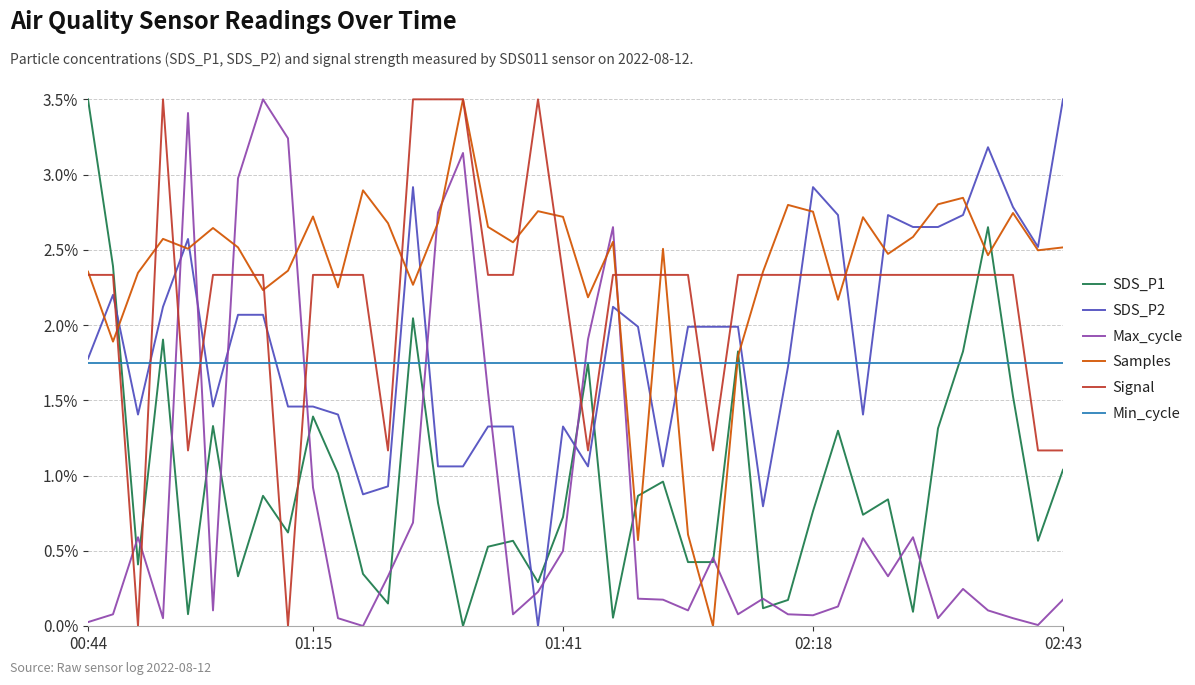

Does the chart display data point markers on the line(s)?

No